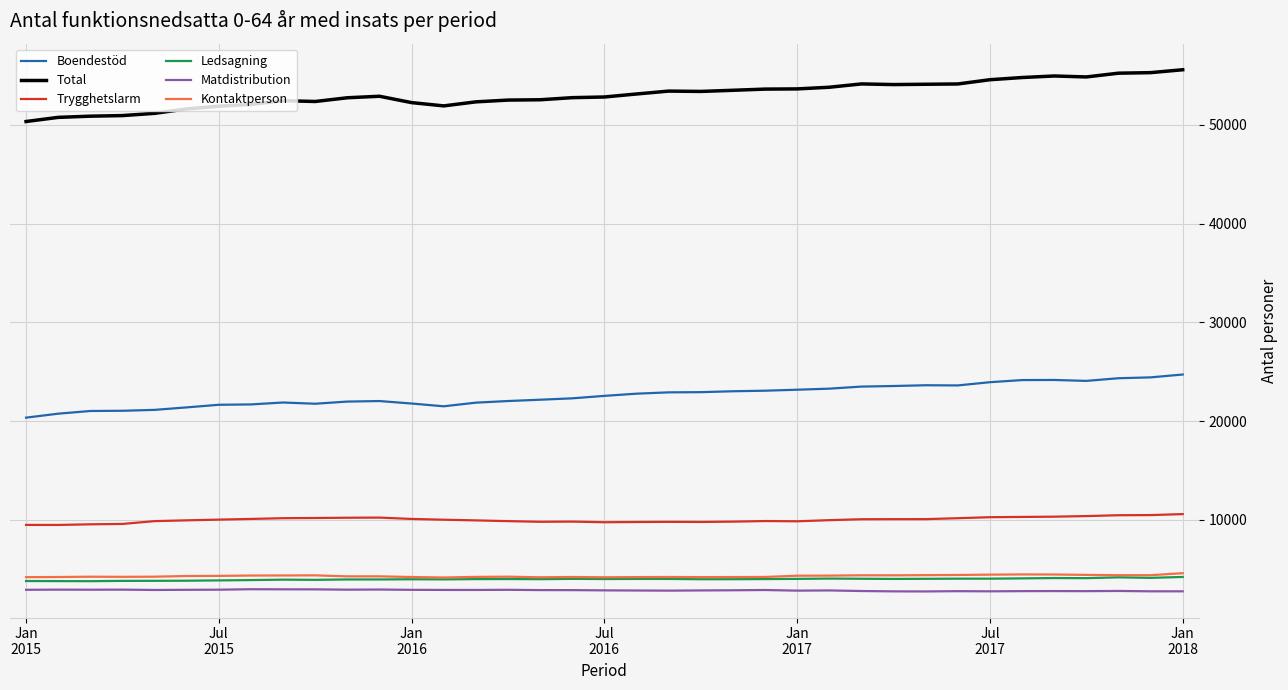

Which series has the largest total across all categories?

Total